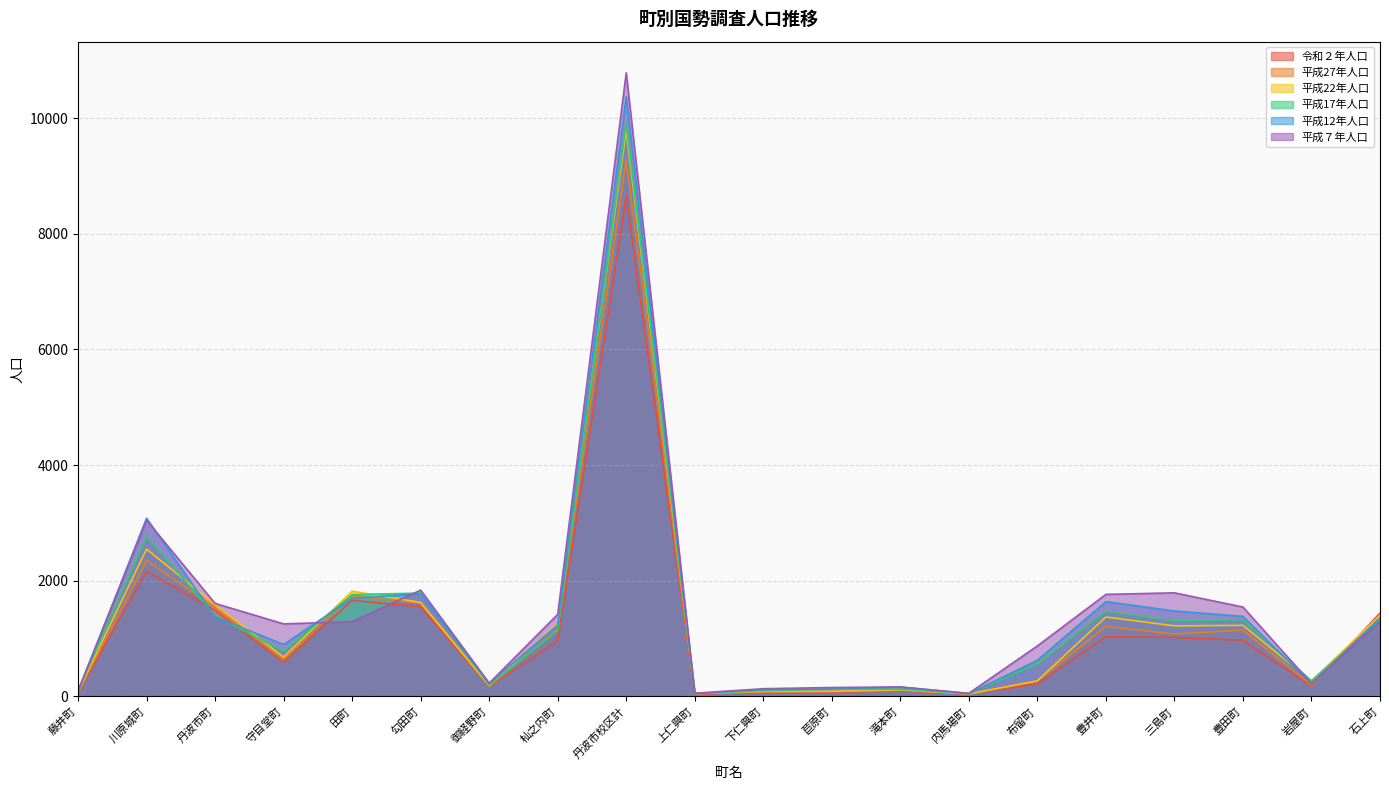

Rank the categories by 平成27年人口 value from highest to lowest.

丹波市校区計, 川原城町, 田町, 勾田町, 丹波市町, 石上町, 豊井町, 杣之内町, 豊田町, 三島町, 守目堂町, 布留町, 岩屋町, 御経野町, 滝本町, 苣原町, 下仁興町, 藤井町, 上仁興町, 内馬場町